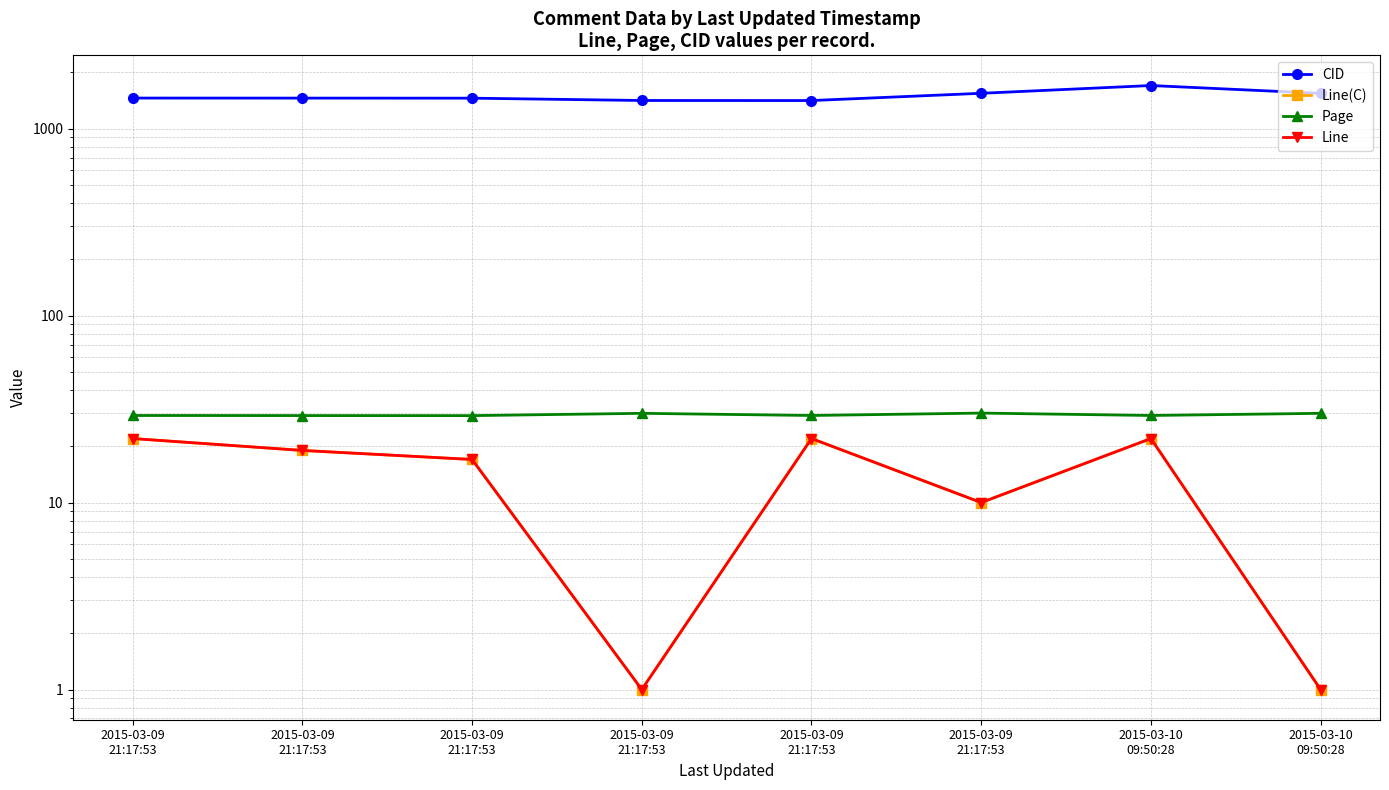

What is the maximum value shown in the chart?

1700.0